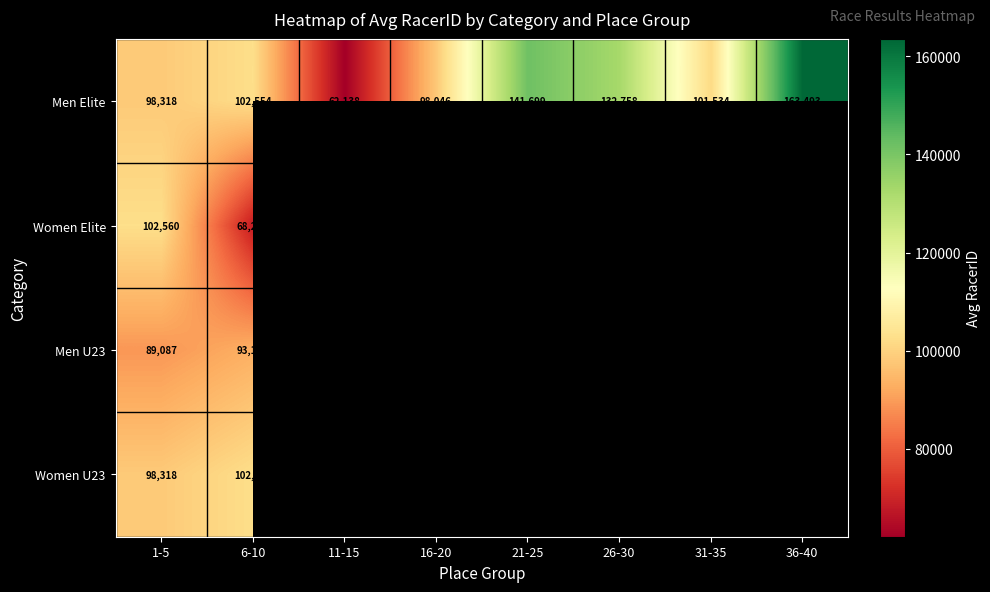

Rank the categories by Men Elite value from lowest to highest.

11-15, 16-20, 1-5, 31-35, 6-10, 26-30, 21-25, 36-40